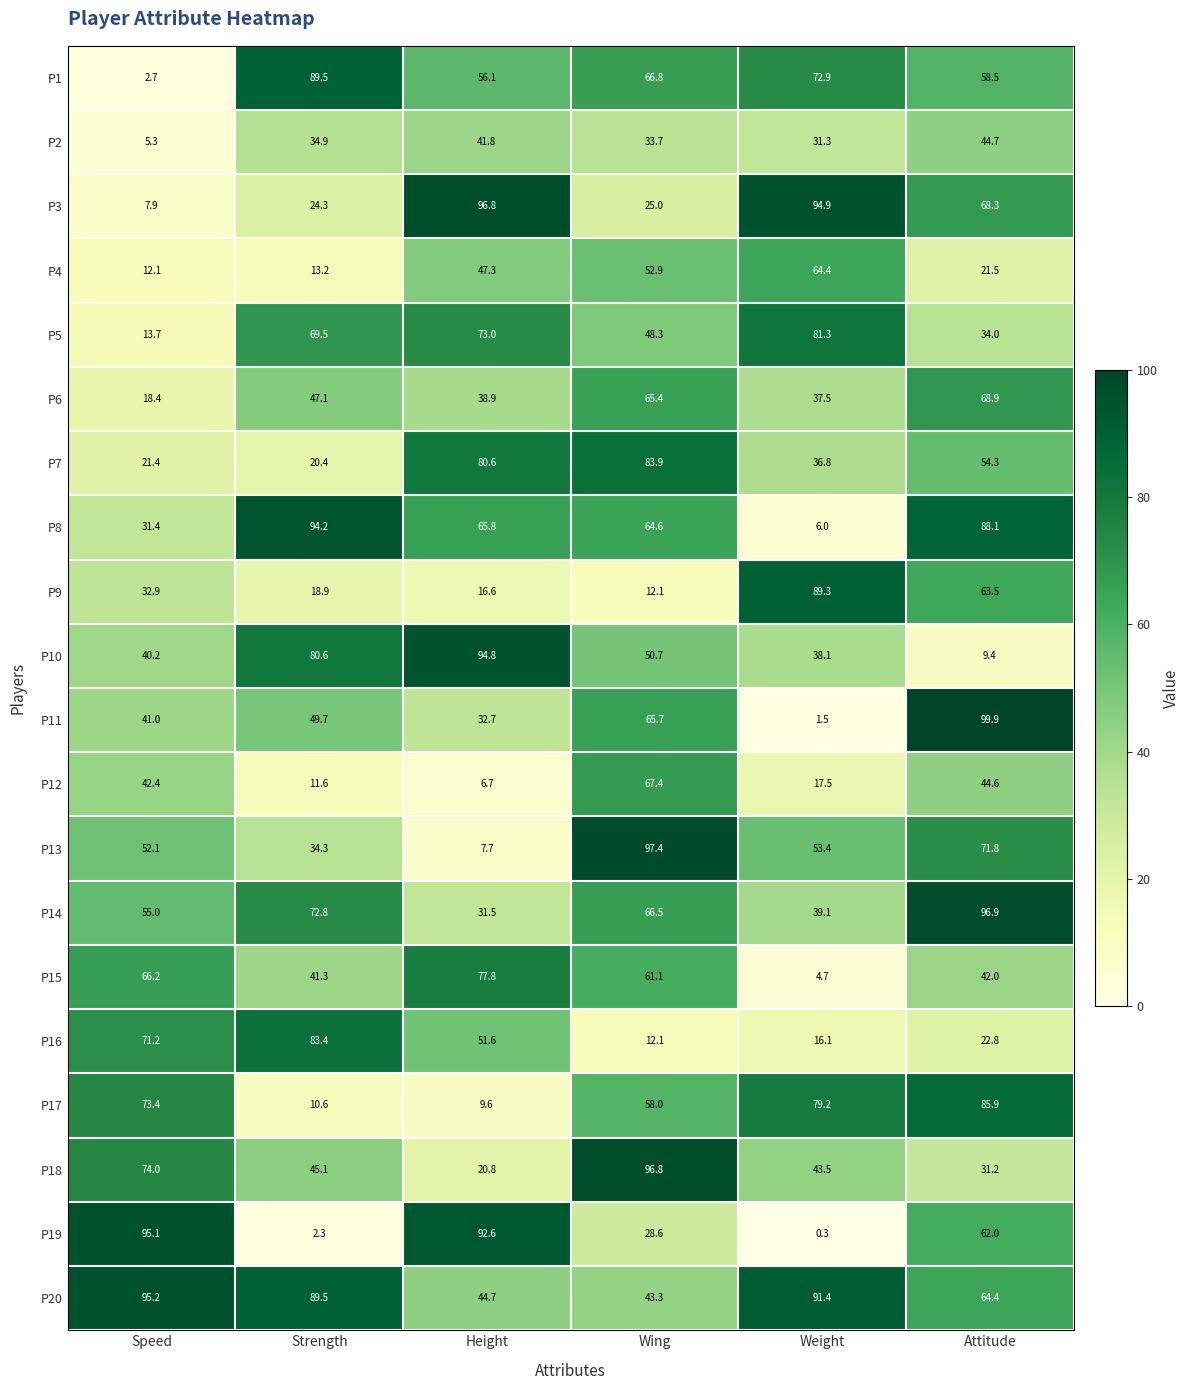

What is the greatest value displayed?

99.9